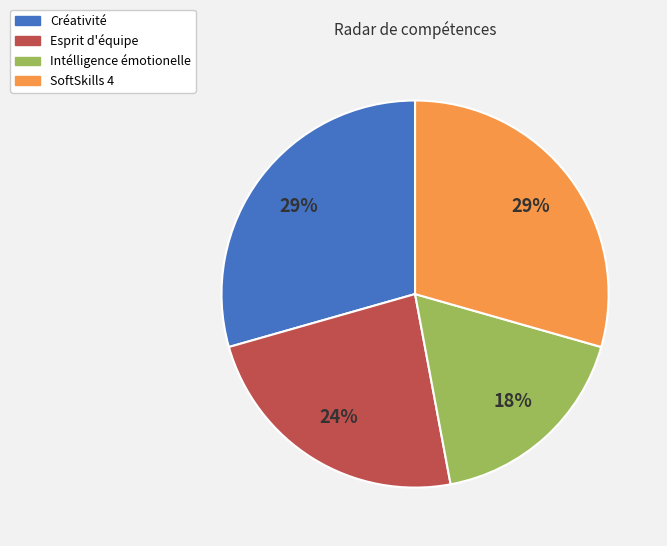

Do Créativité and Intélligence émotionelle together represent more than half of the pie?

No